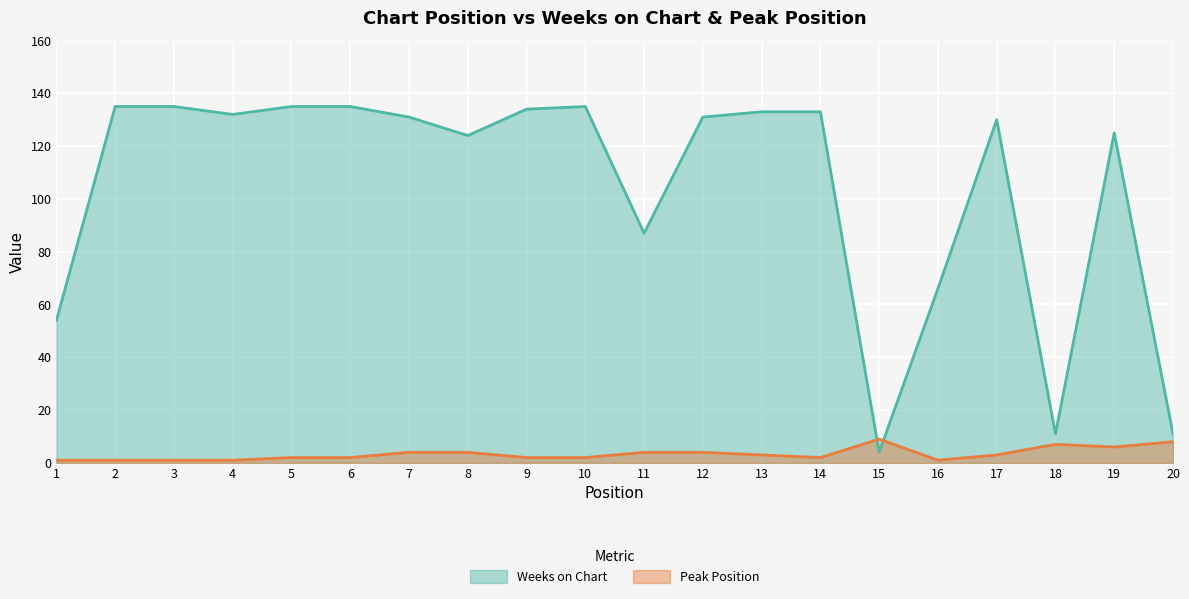

What is the total value across all series at 2?

136